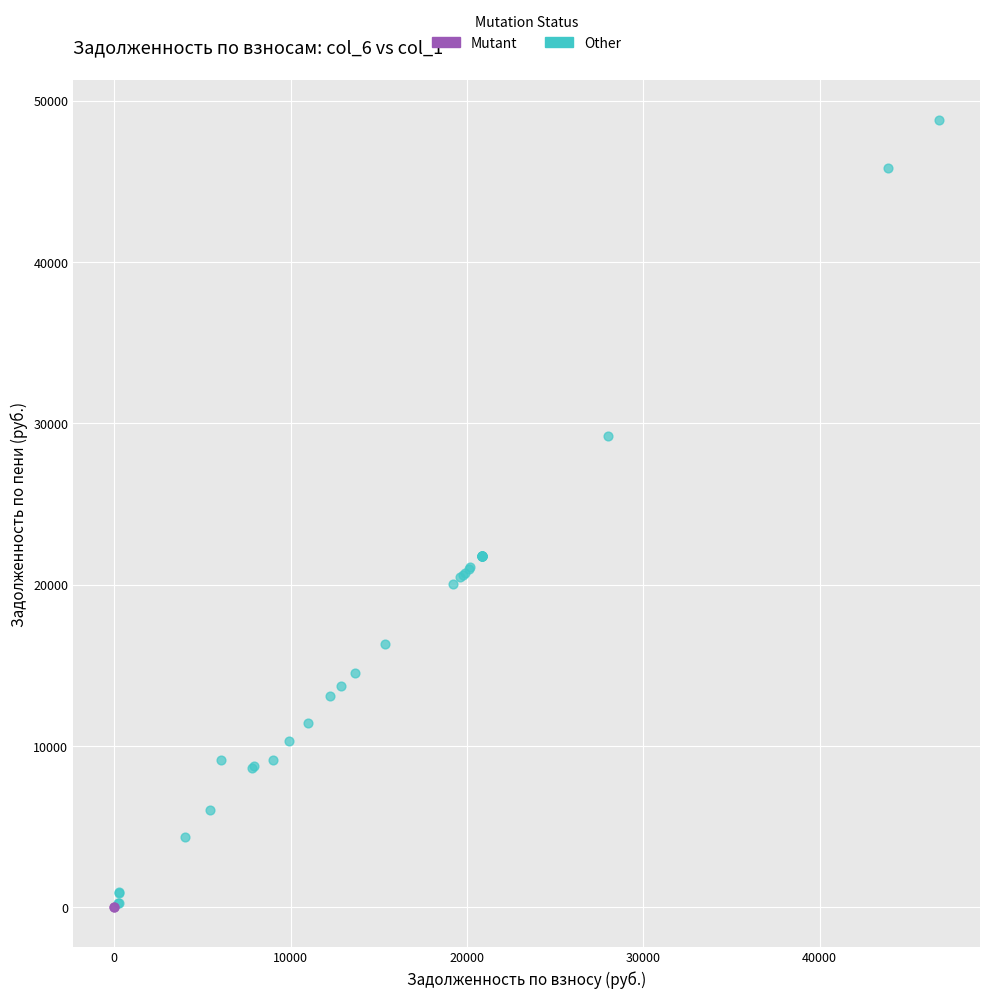

What are all the series names shown in the legend?

Mutant, Other